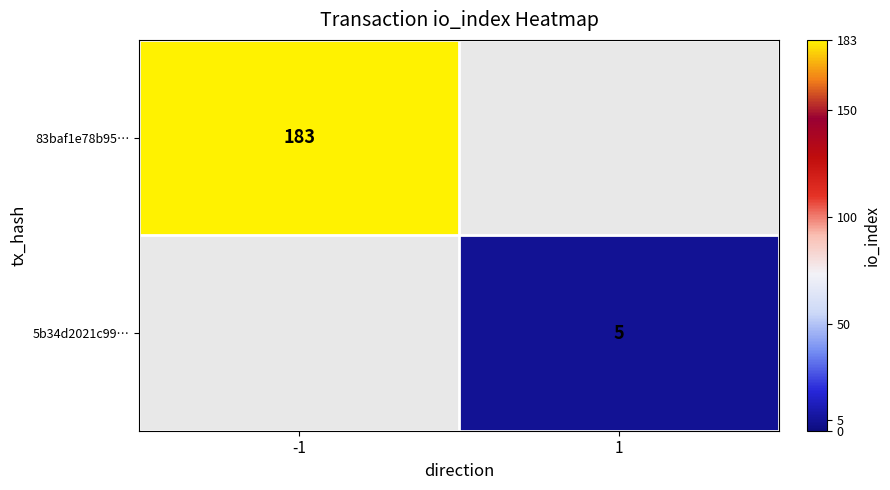

Is it true that 83baf1e78b95… equals 324 at -1?

False